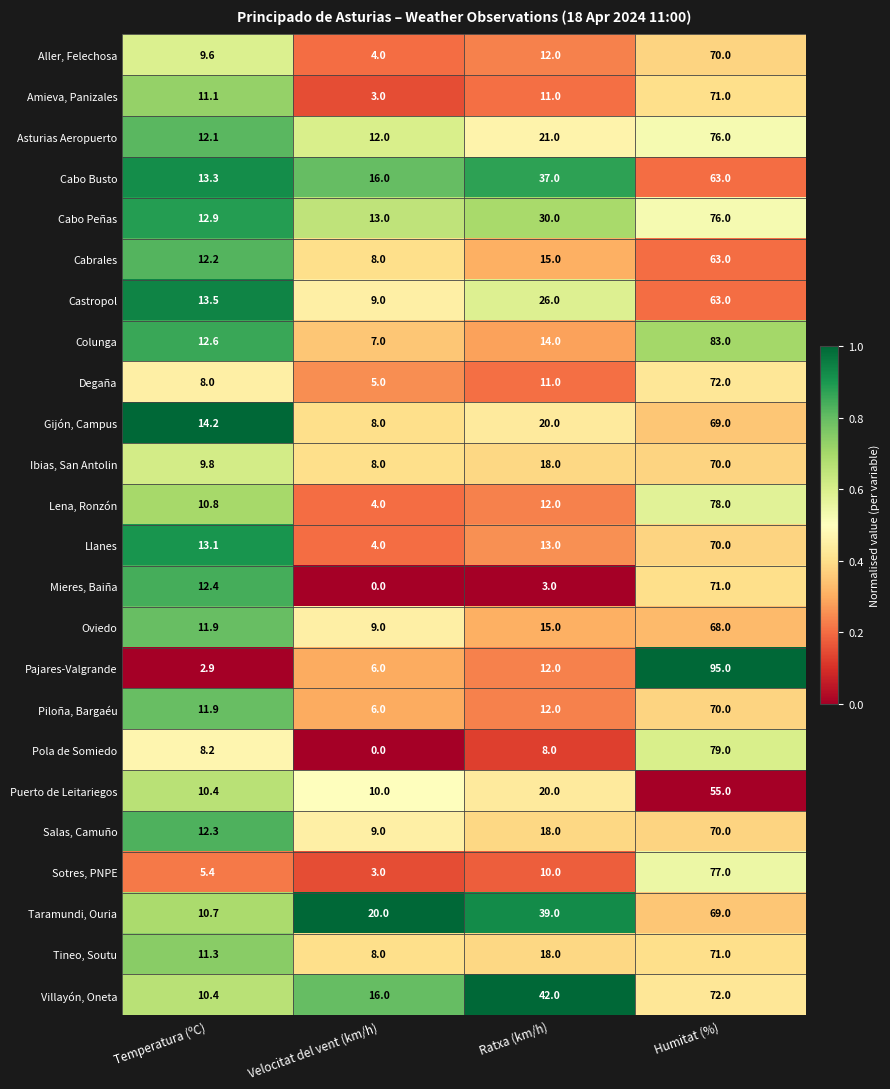

How many series are shown in this chart?

24